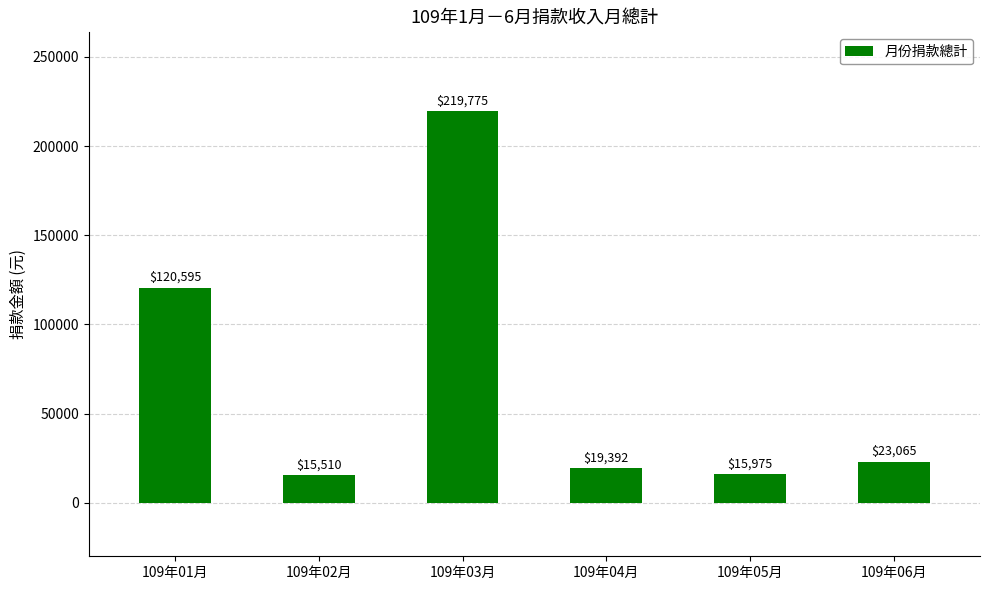

Are the bars horizontal?

No